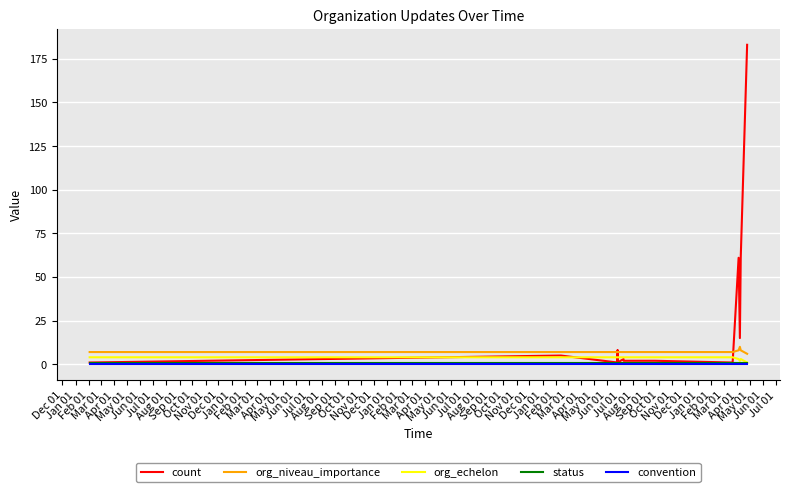

Between Apr 01 and May 01, which series saw the biggest shift?

count